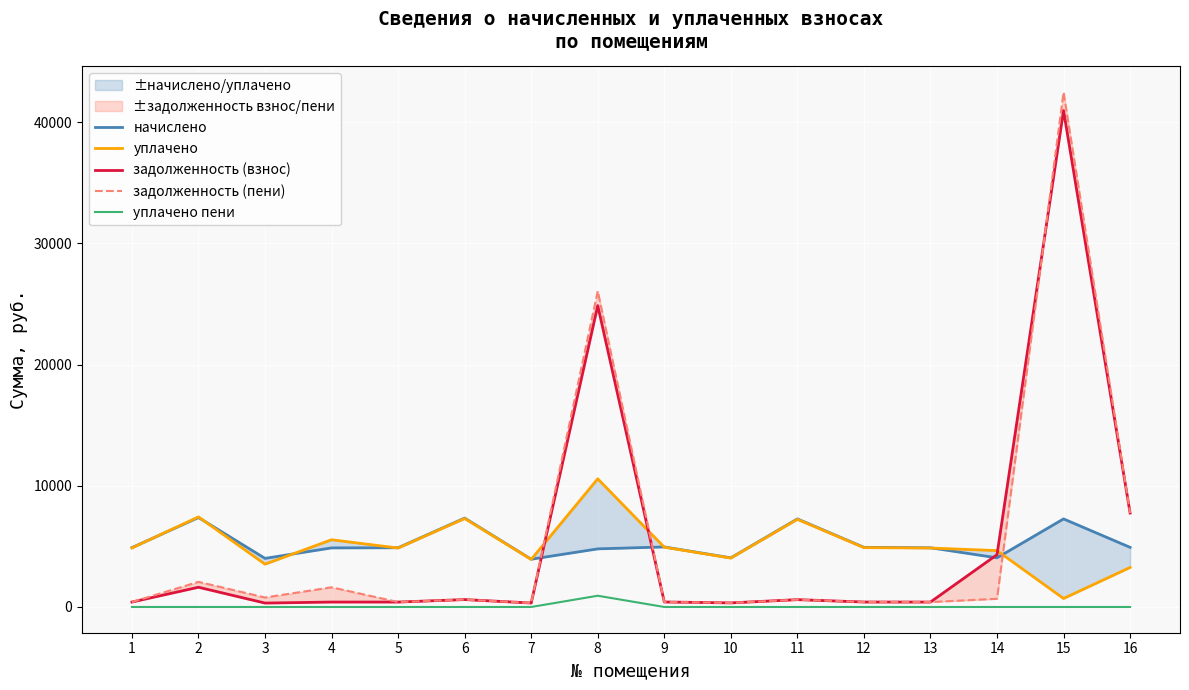

Which series ends up on top after the final intersection of задолженность (пени) and задолженность (взнос)?

задолженность (взнос)